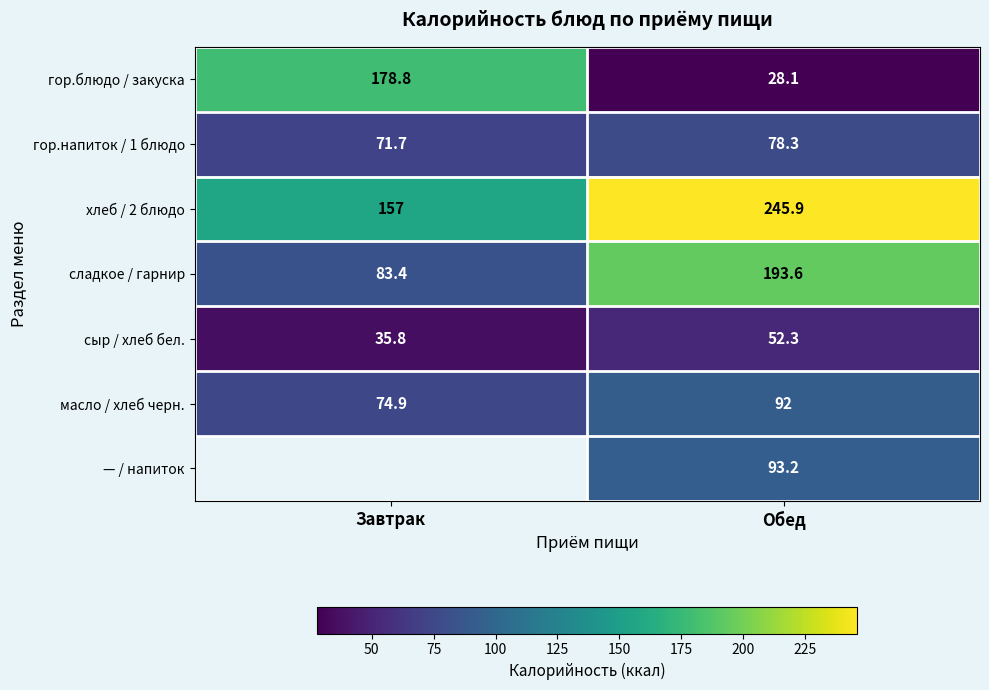

At which label is сыр / хлеб бел. closest to 44?

Завтрак